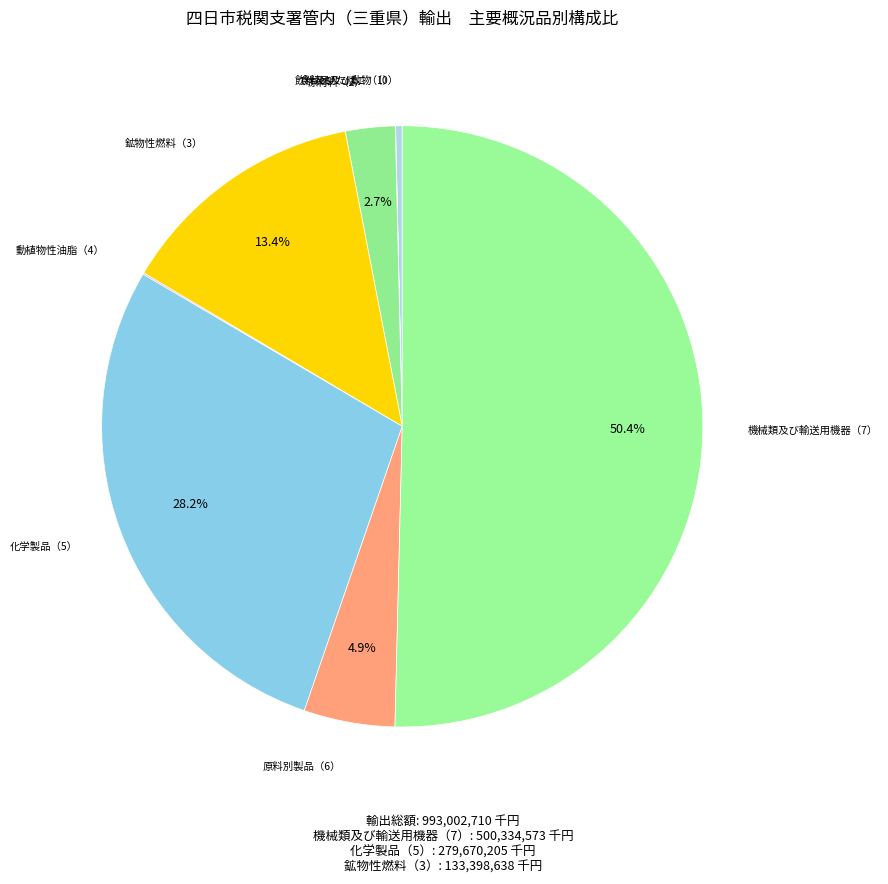

To the nearest percent, what is the difference between the largest and smallest slice percentages?

50%